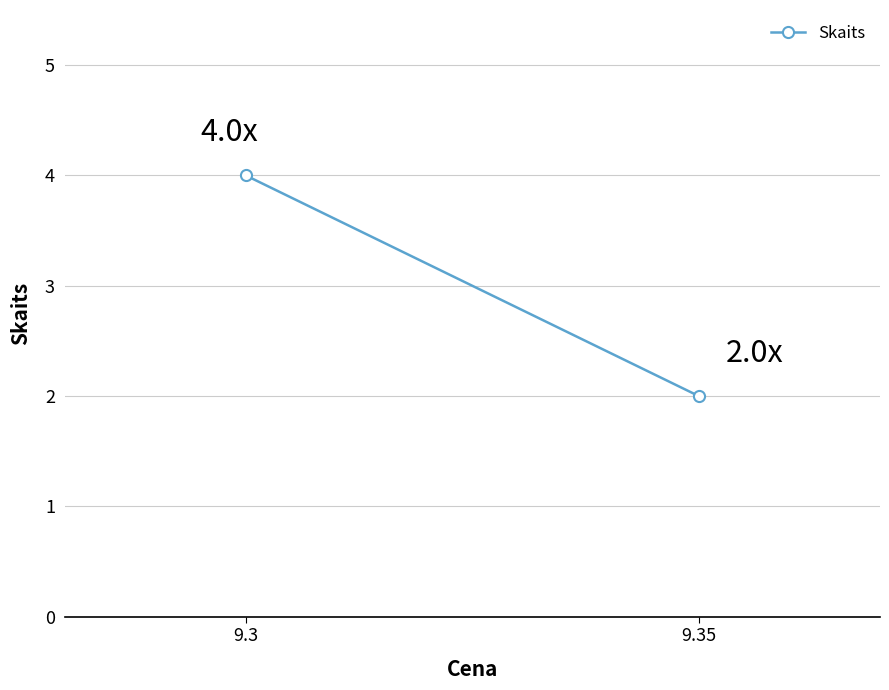

What is the value of the 2nd point from the left?

2